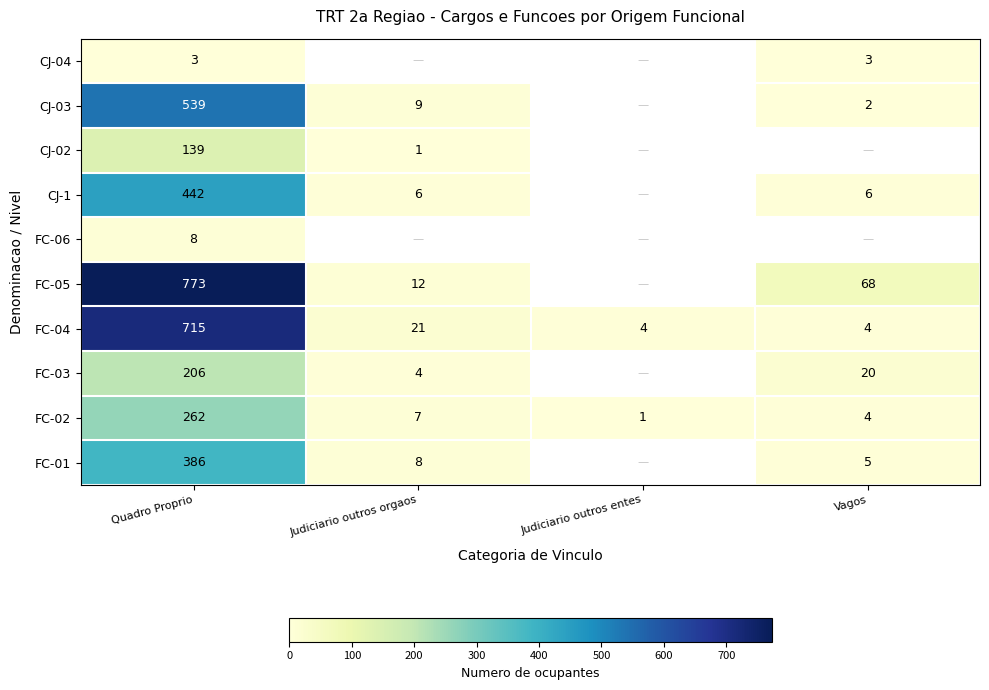

Which has a higher value, Vagos or Judiciario outros orgaos?

Judiciario outros orgaos